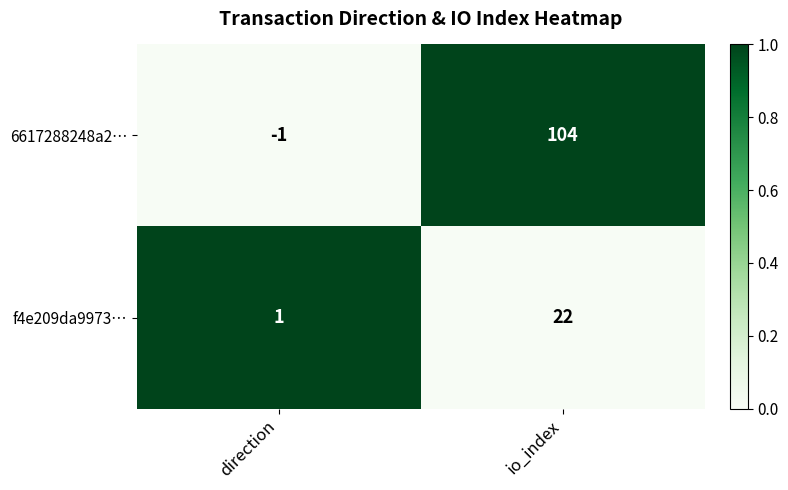

What is the maximum value shown in the chart?

104